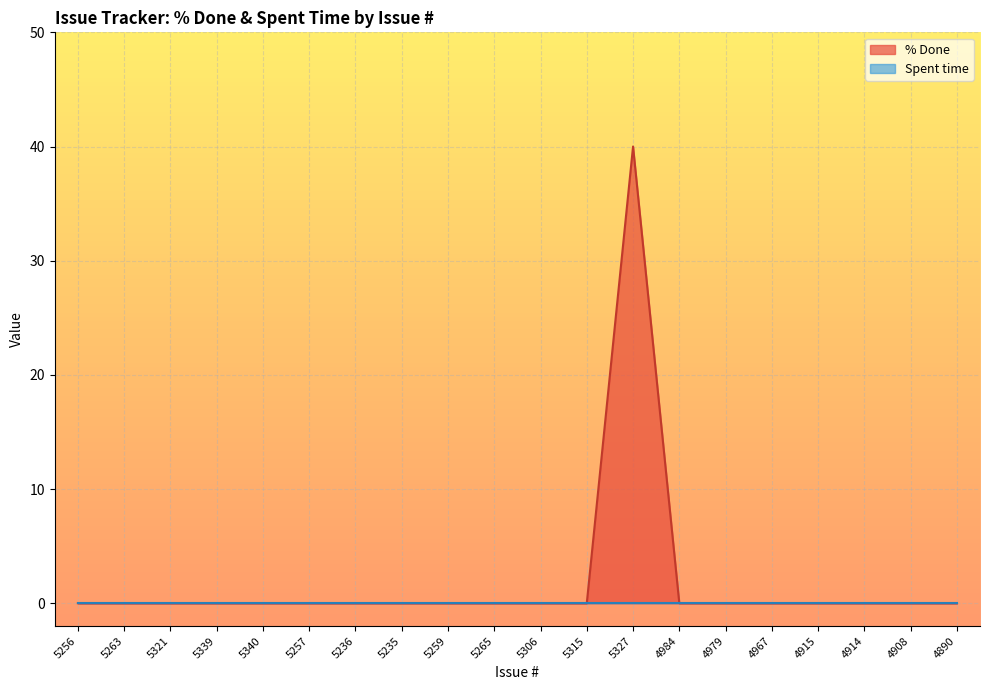

True or false: % Done has a value of 0 at 5236.

True